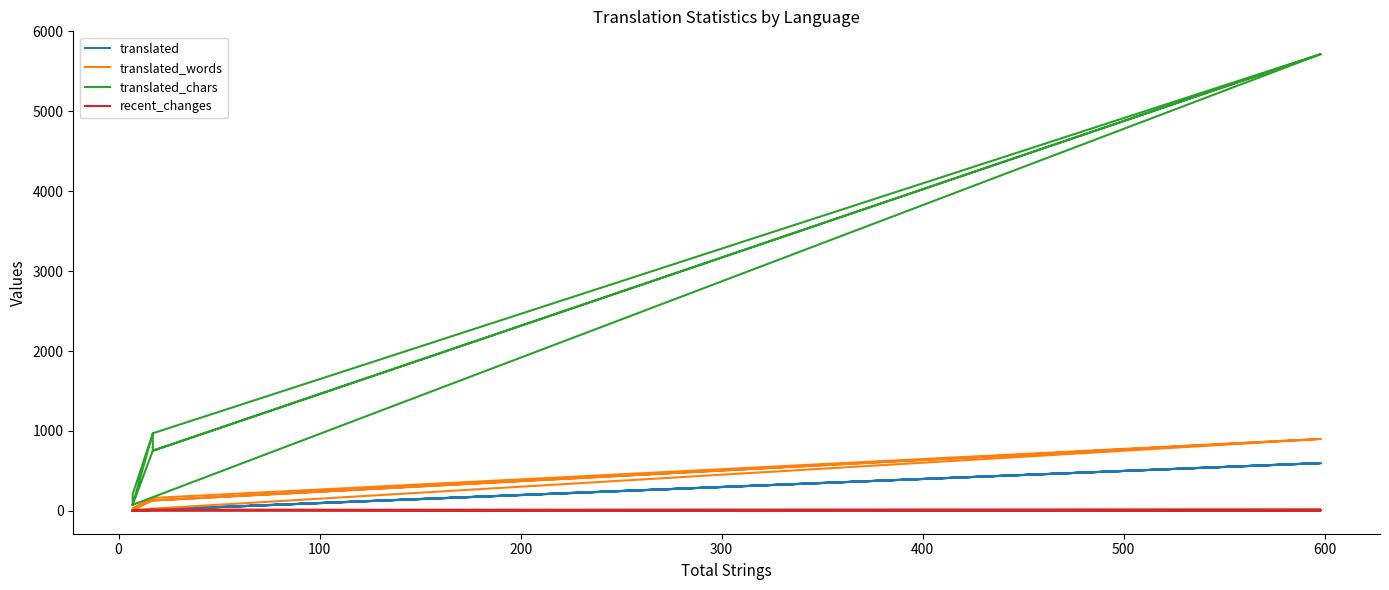

Reading left to right, list all the values displayed in this chart.

translated: 4	4	598	14	17	598	14	4	17	5	4	4
translated_words: 13	13	900	130	162	900	130	13	162	34	13	13
translated_chars: 76	76	5716	753	971	5716	753	76	971	208	76	76
recent_changes: 1	1	0	13	12	15	12	1	15	1	1	1